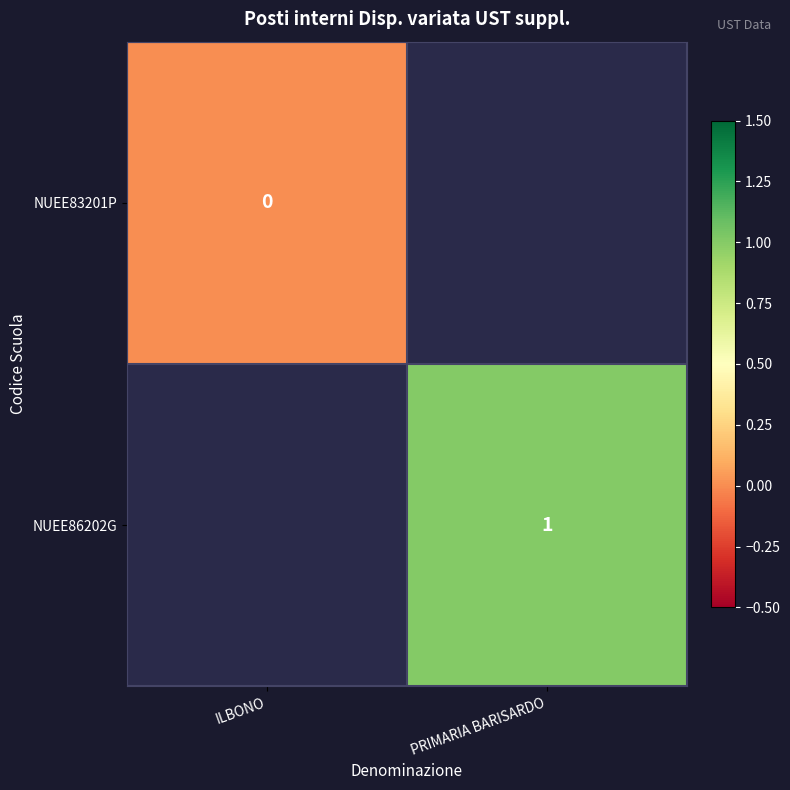

The NUEE86202G series shows 1 at PRIMARIA BARISARDO. True or false?

True